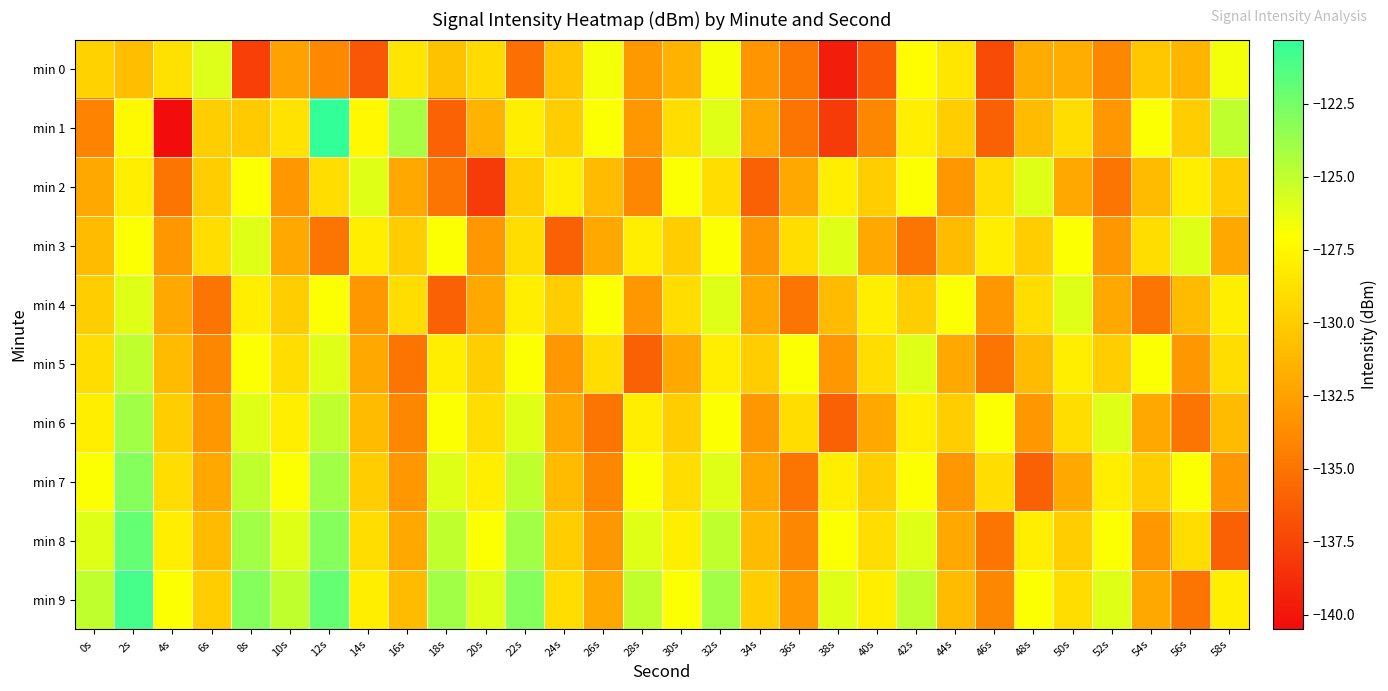

Which series changed the most between 16s and 56s?

min 7